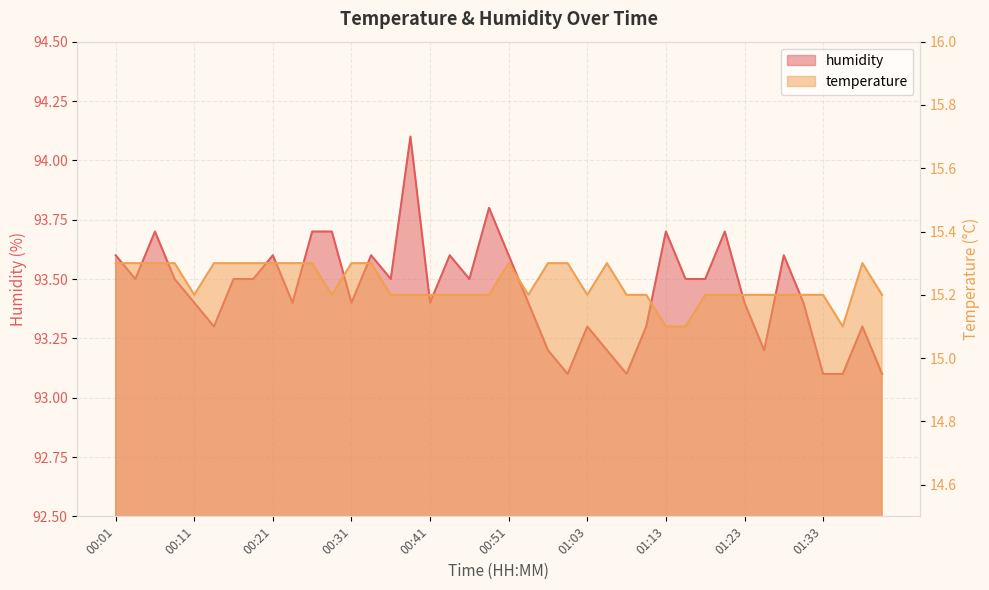

What is the value of the temperature point at the 17th from the left?

15.2